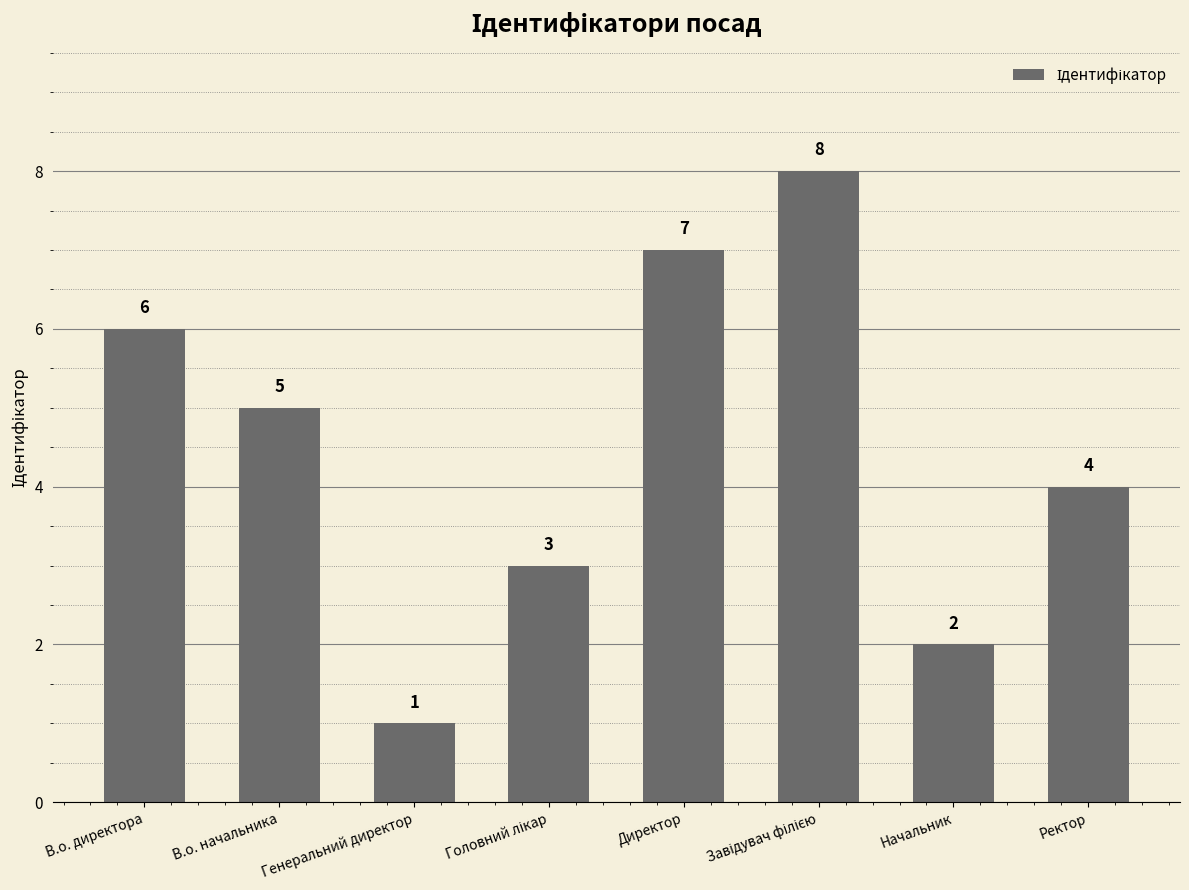

The value at Генеральний директор is 2. True or false?

False